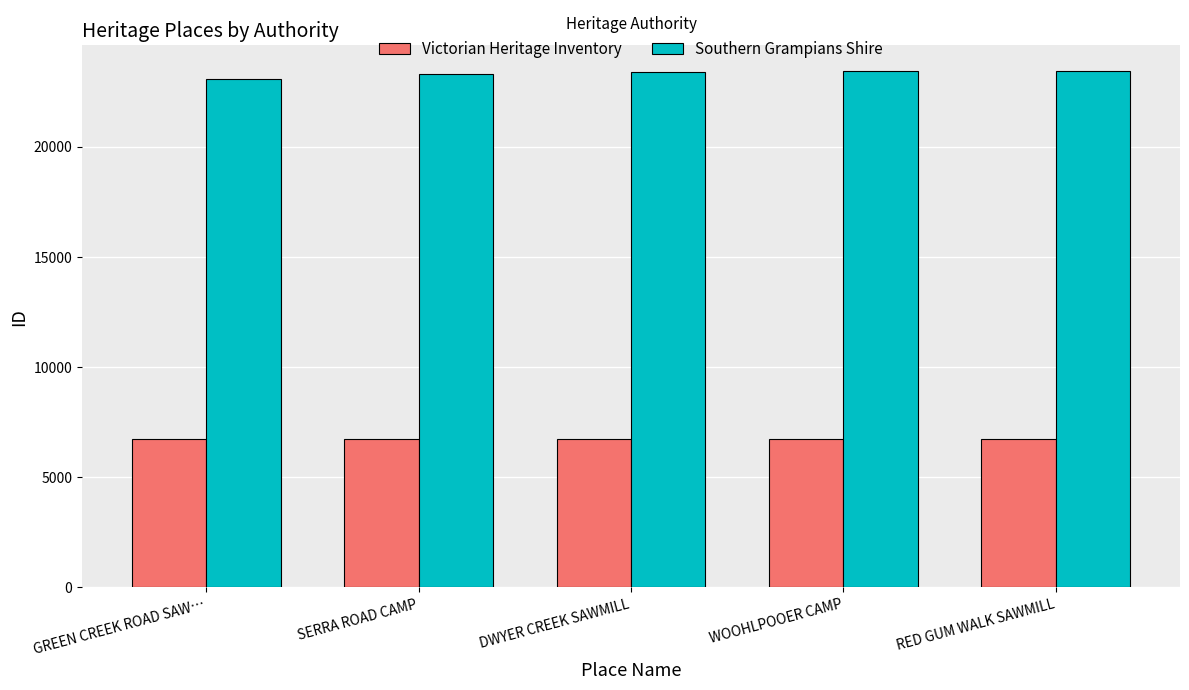

What is the highest value of the Victorian Heritage Inventory series?

6736